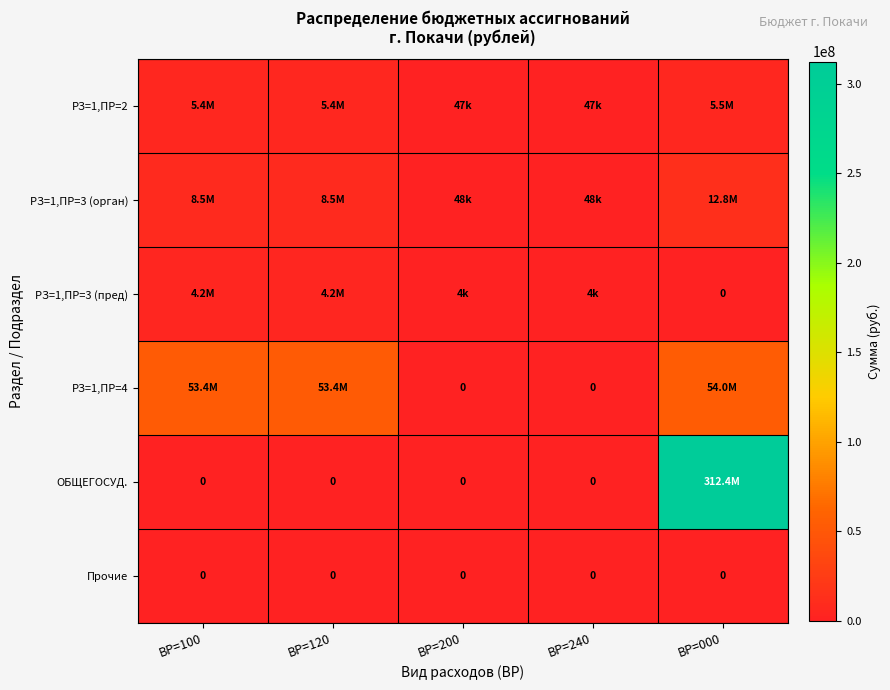

At how many categories does at least one series exceed 142932337?

1